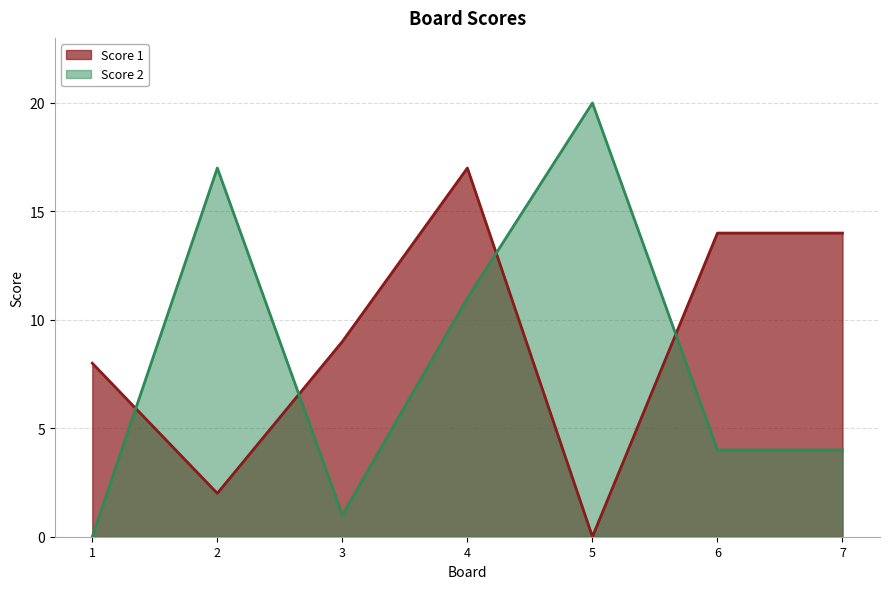

At 2, list the series in order from smallest to largest.

Score 1, Score 2